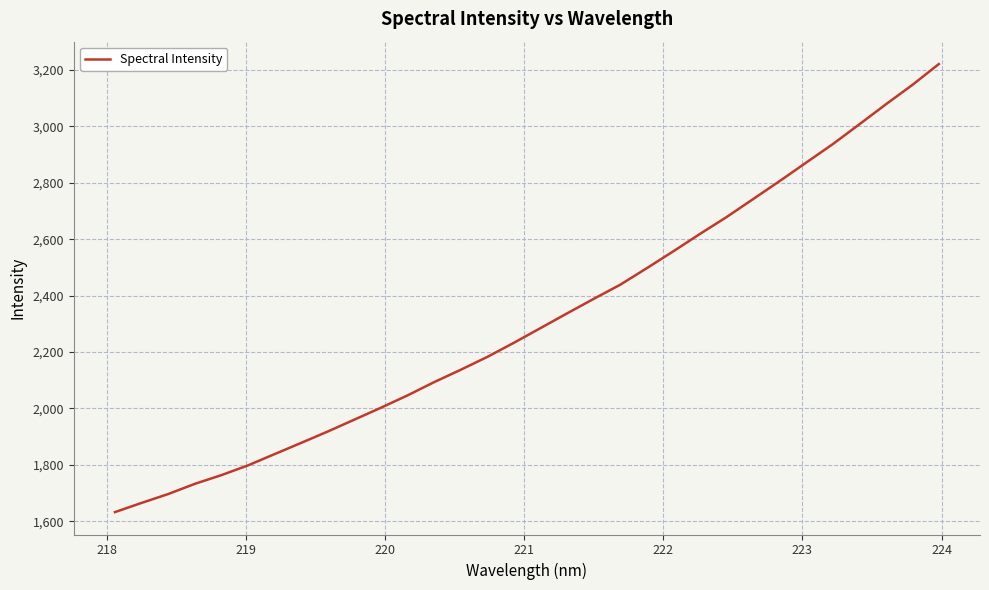

What is the greatest value displayed?

3221.2